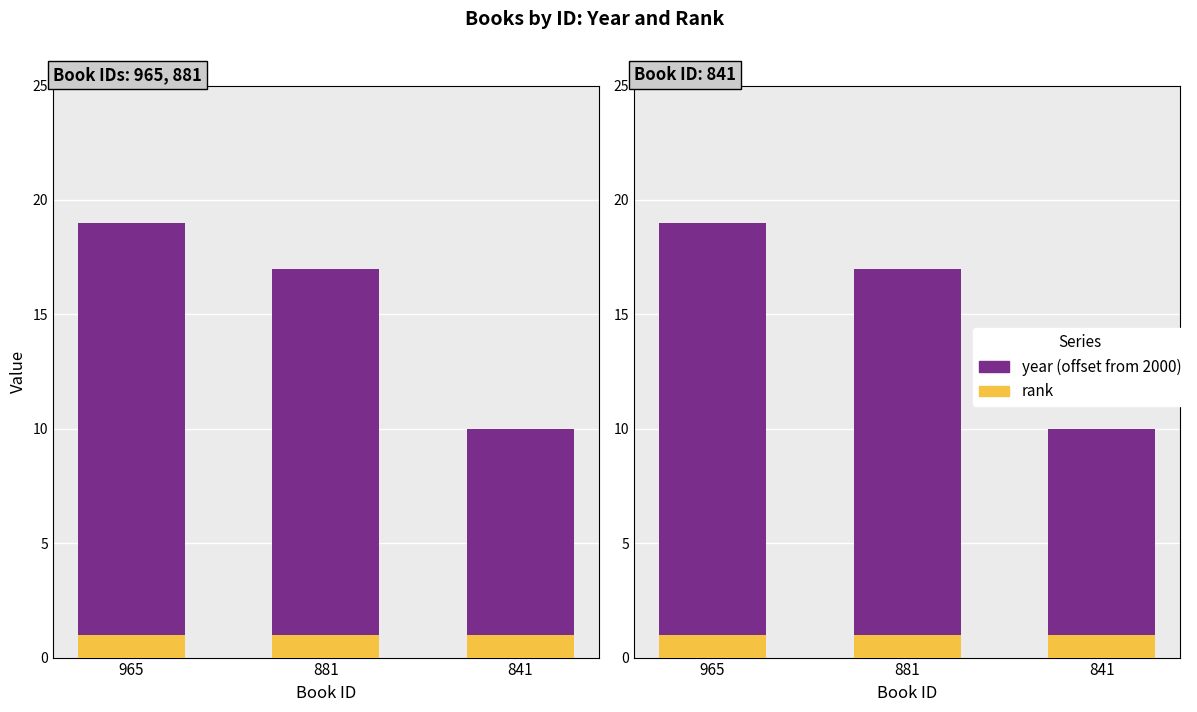

Are the bars horizontal?

No